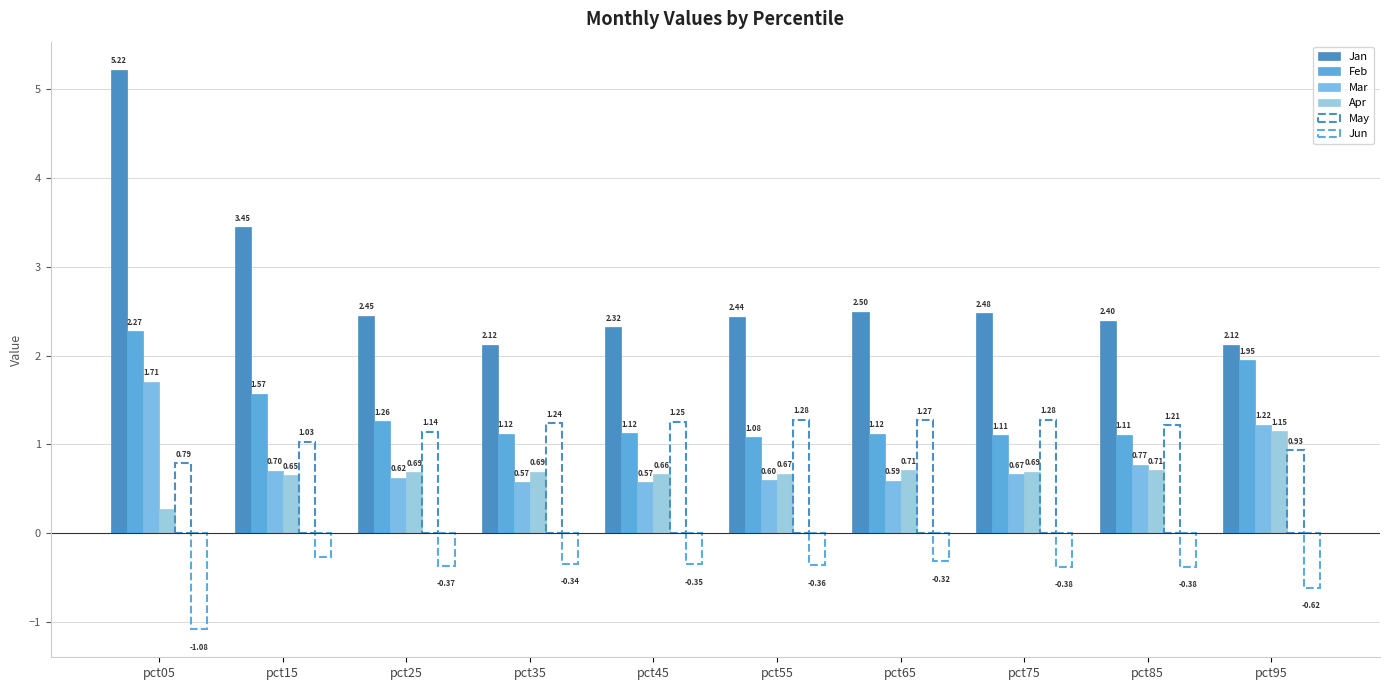

What is the difference between the maximum and minimum values in the Mar series?

1.1